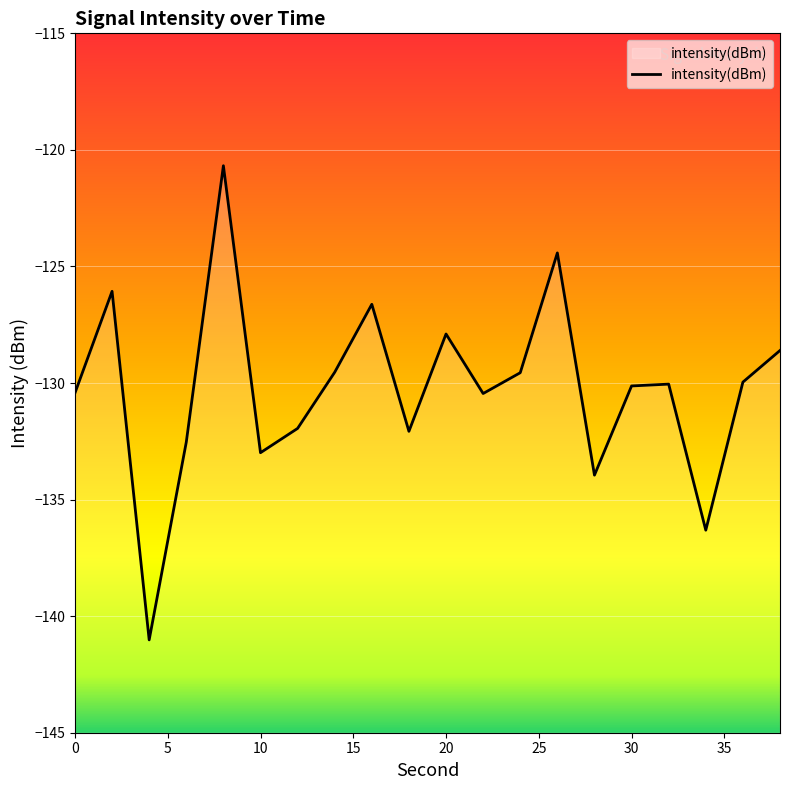

What is the minimum value shown in the chart?

-141.0